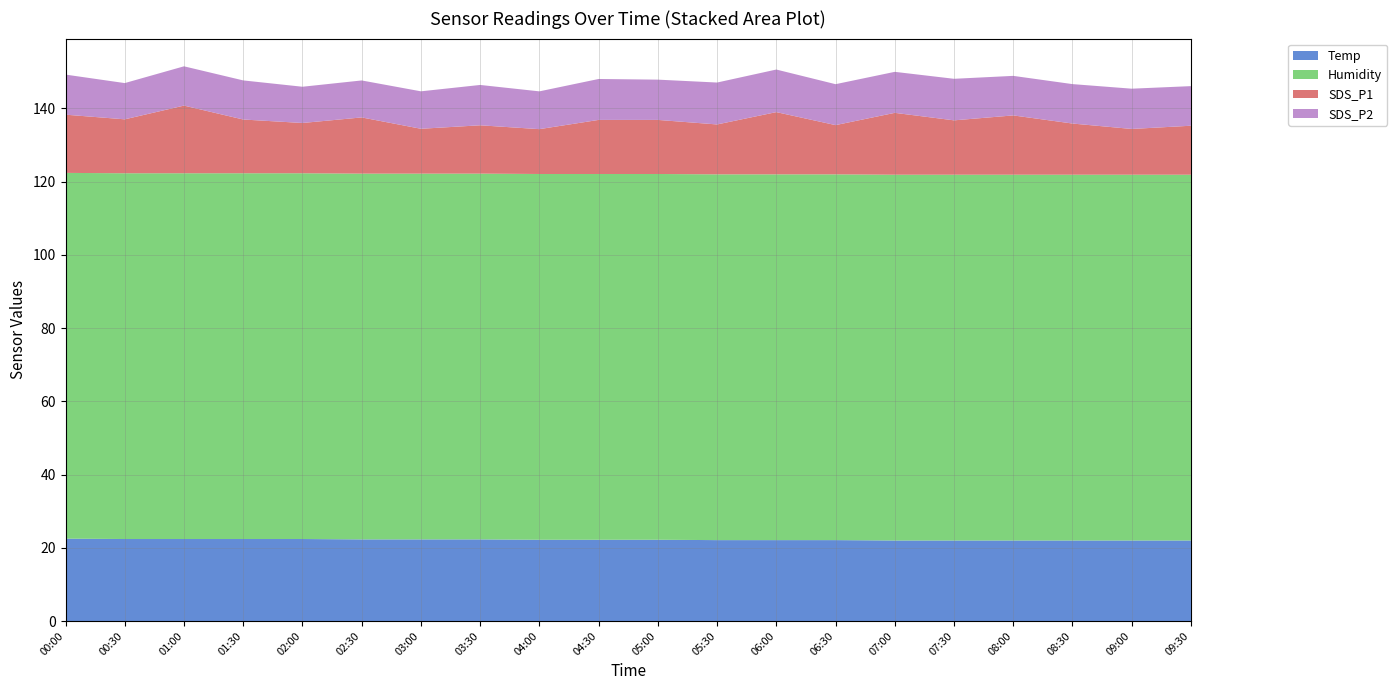

Reading left to right, what are all the values shown in this chart?

Temp: 22.5	22.4	22.4	22.4	22.4	22.3	22.3	22.3	22.2	22.2	22.2	22.1	22.1	22.1	22.0	22.0	22.0	22.0	22.0	22.0
Humidity: 99.9	99.9	99.9	99.9	99.9	99.9	99.9	99.9	99.9	99.9	99.9	99.9	99.9	99.9	99.9	99.9	99.9	99.9	99.9	99.9
SDS_P1: 15.9	14.7	18.5	14.7	13.7	15.3	12.2	13.2	12.2	14.8	14.8	13.6	17.0	13.4	16.9	14.8	16.2	14.0	12.5	13.4
SDS_P2: 10.9	9.9	10.7	10.7	9.9	10.1	10.2	11.0	10.3	11.2	11.0	11.4	11.6	11.2	11.2	11.3	10.8	10.8	11.0	10.8